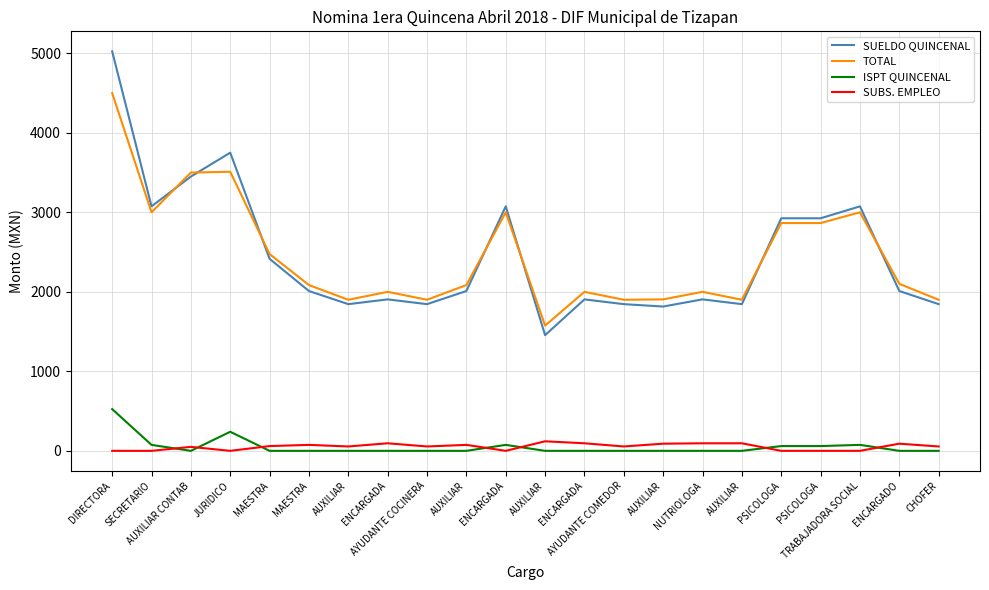

What is the sum of the SUELDO QUINCENAL values at ENCARGADA and AUXILIAR?

3360.0